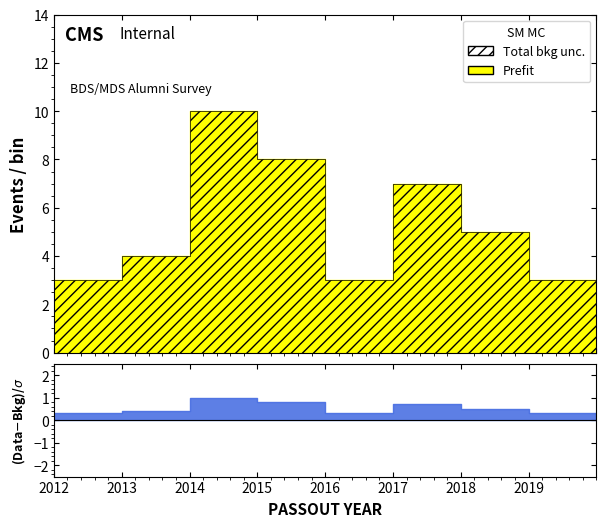

Reading left to right, what are all the values shown in this chart?

2012=3	2013=4	2014=10	2015=8	2016=3	2017=7	2018=5	2019=3